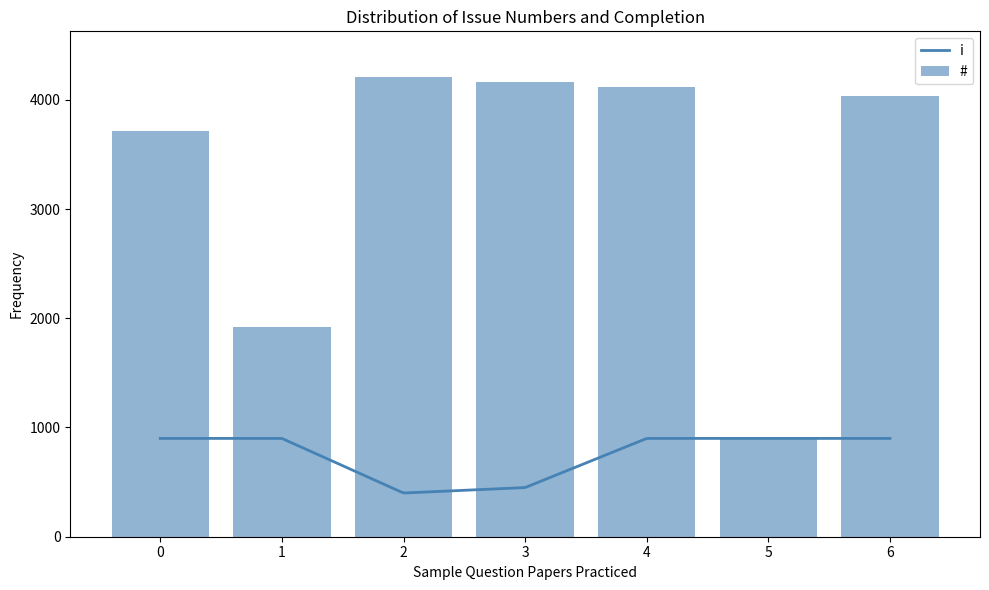

What is the average value?

3293